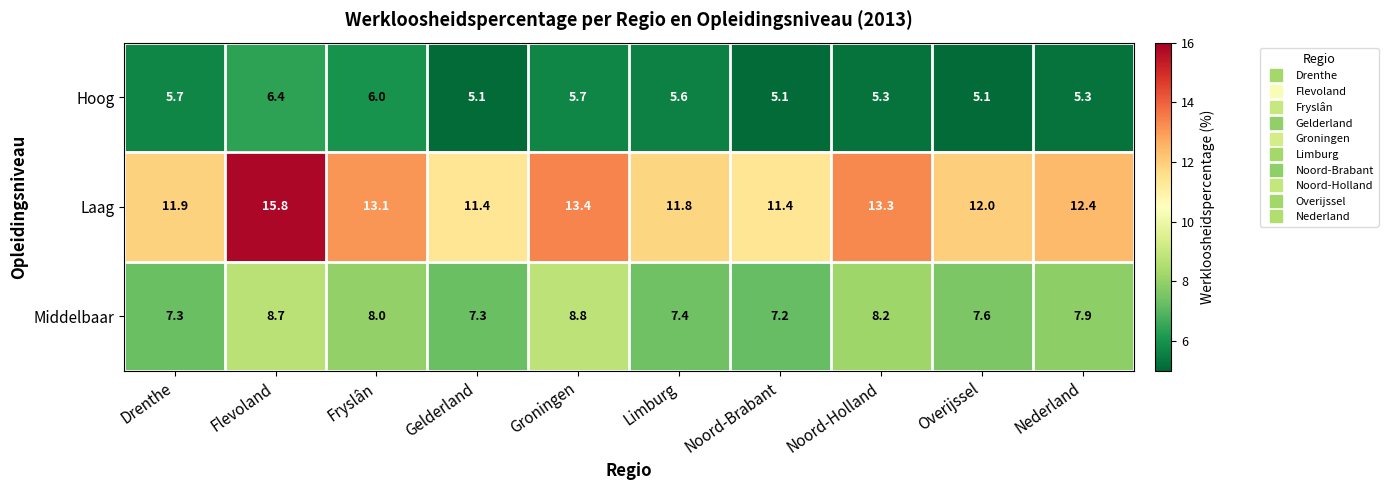

What value does the Middelbaar series have at Noord-Holland?

8.2